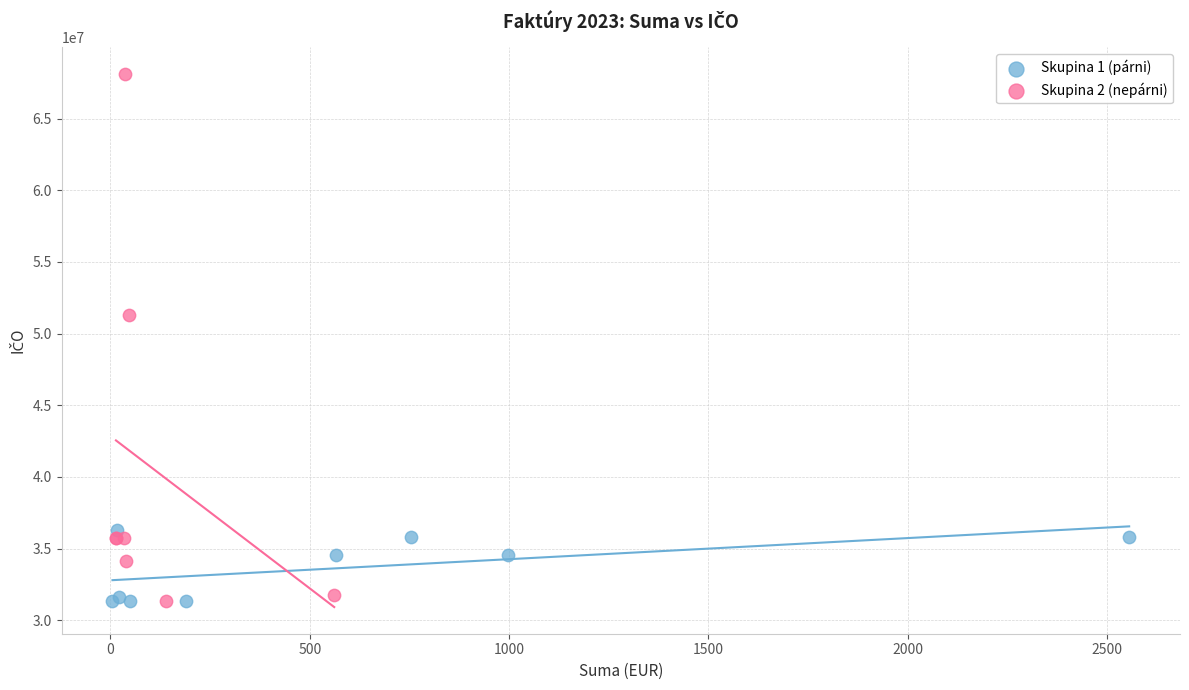

What are all the series names shown in the legend?

Skupina 1 (párni), Skupina 2 (nepárni)